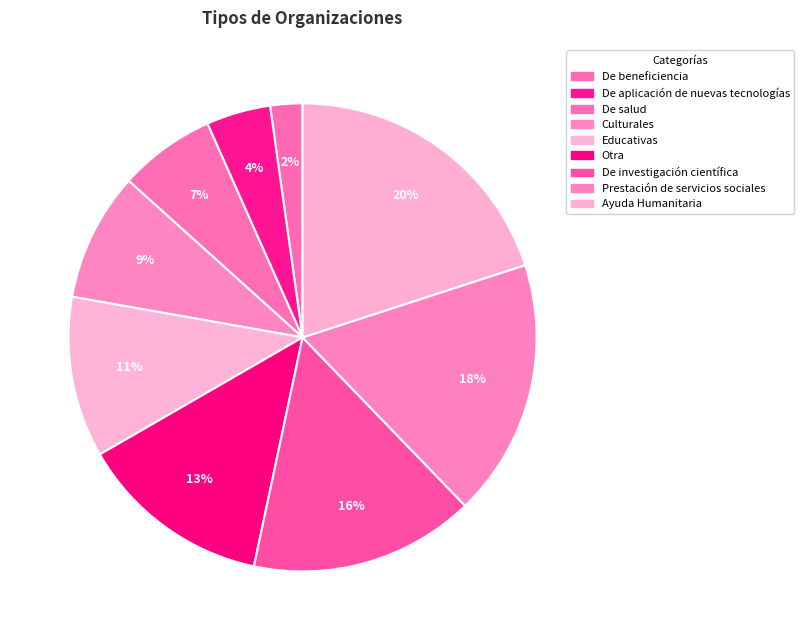

Which has a higher value, De aplicación de nuevas tecnologías or Culturales?

Culturales